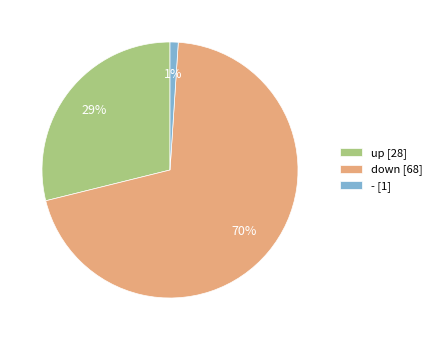

Which slice is the largest?

down